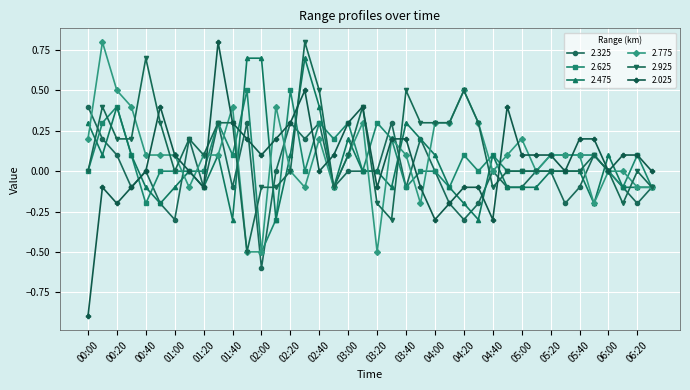

What is the maximum value shown in the chart?

0.8